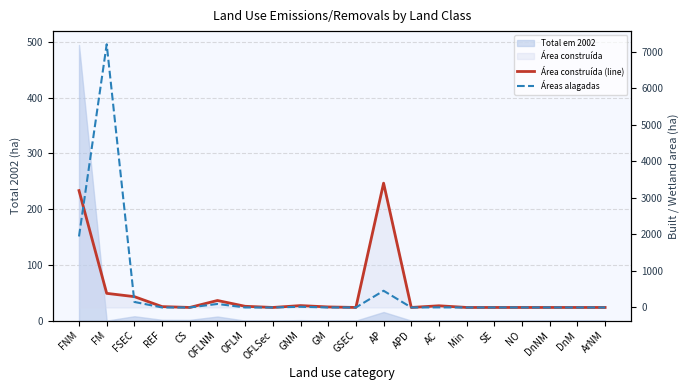

True or false: Área construída (line) has a value of 3403.8 at AP.

True